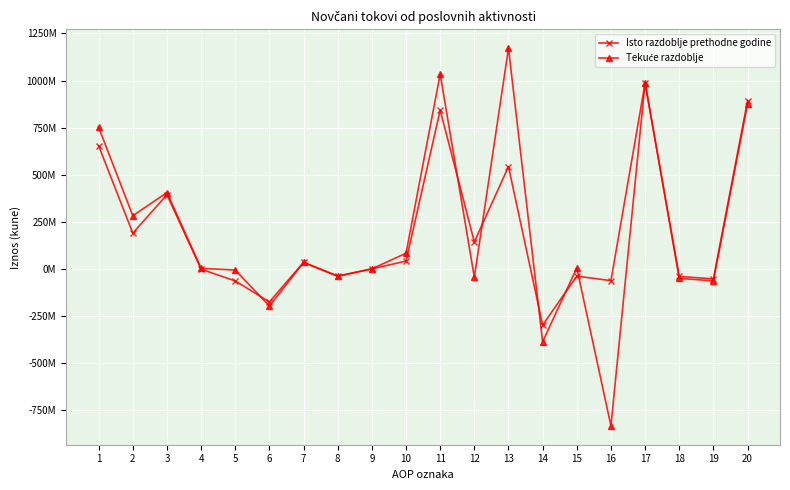

How many intersections are there between Tekuće razdoblje and Isto razdoblje prethodne godine?

8